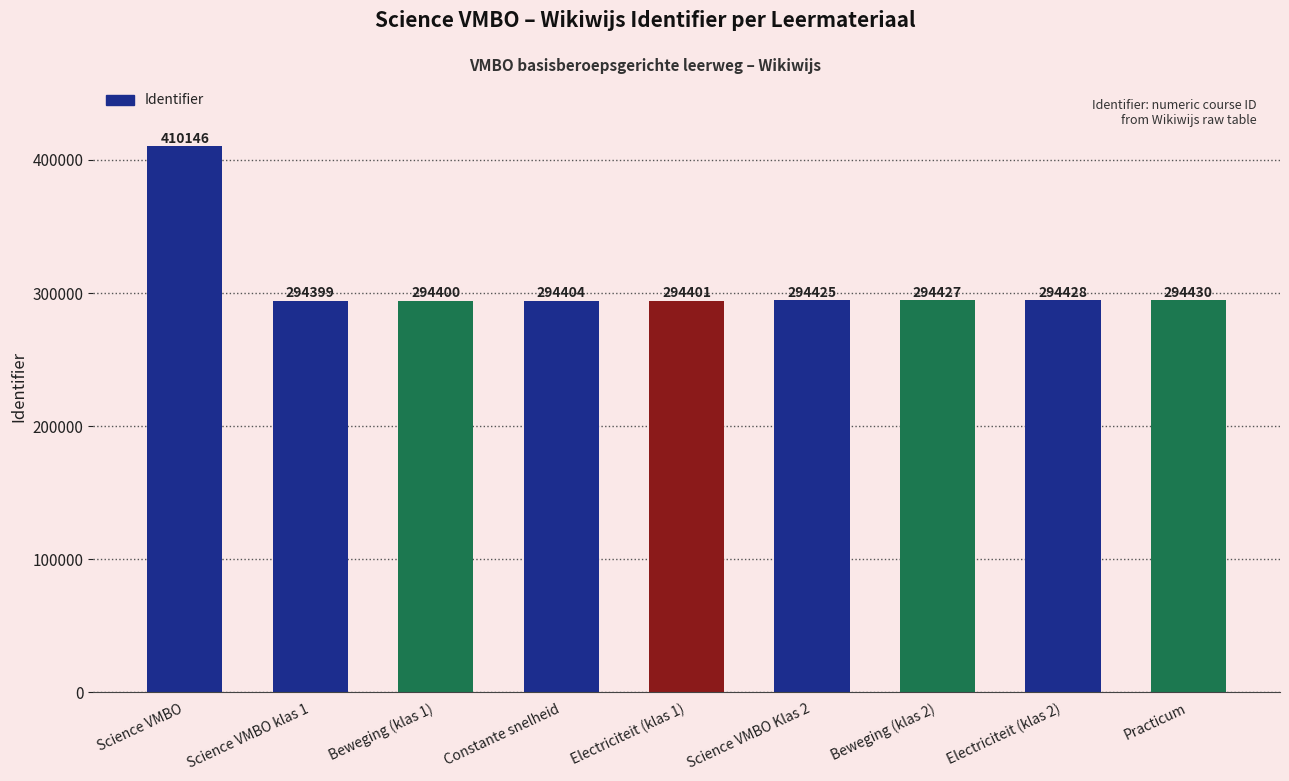

How many series are shown in this chart?

1